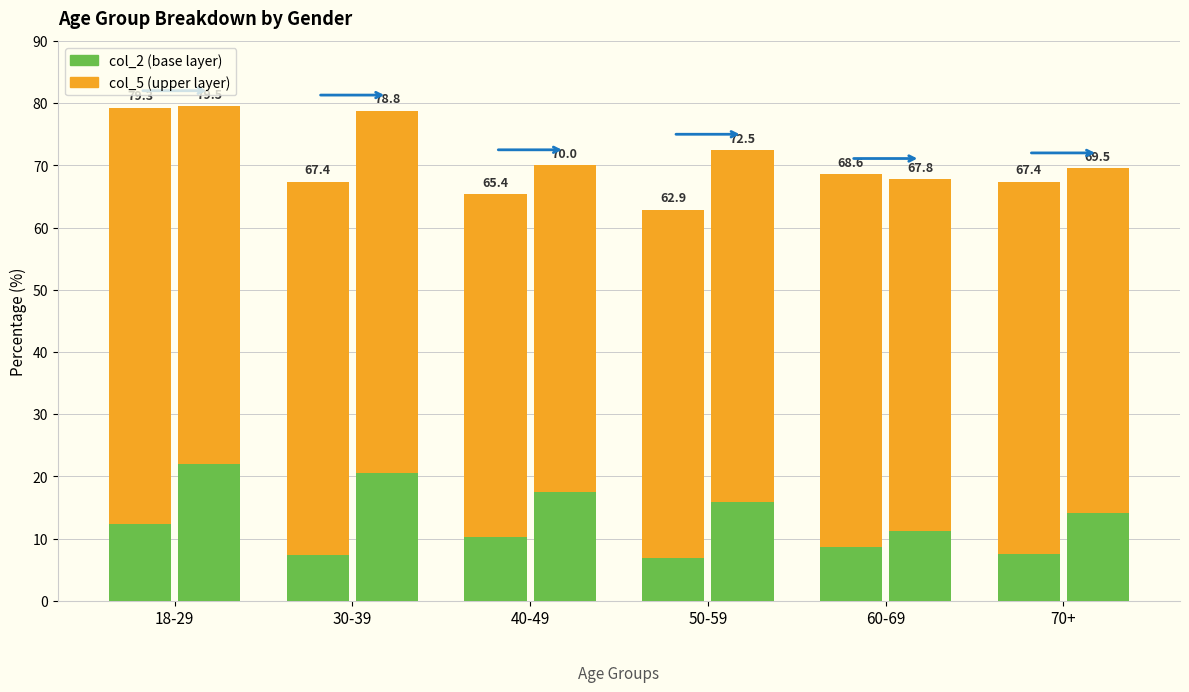

Which category has the lowest value across all series?

50-59